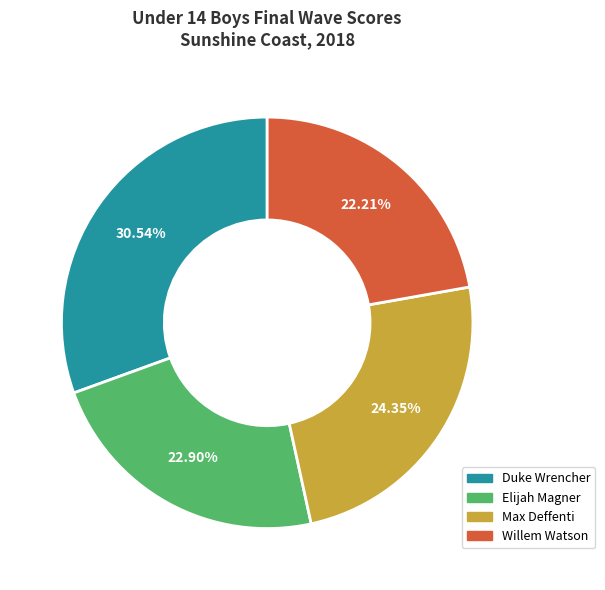

Does any single category account for the majority?

No